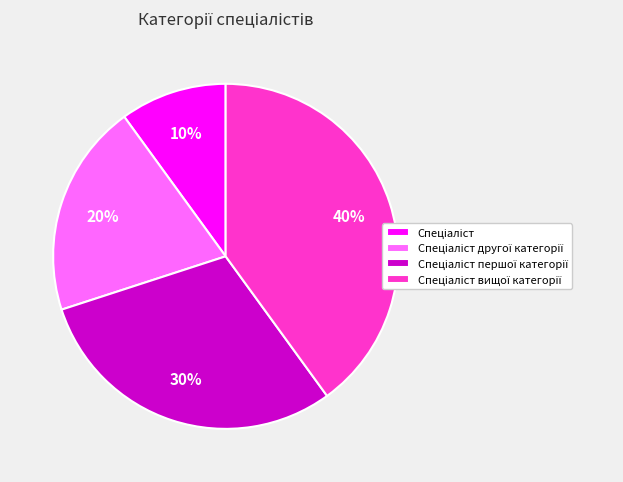

Count the number of slices in the pie.

4